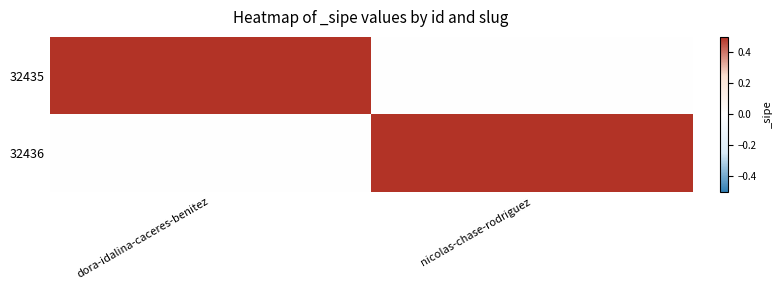

Reading left to right, transcribe all the data shown in this chart.

32435: dora-idalina-caceres-benitez=1	nicolas-chase-rodriguez=0
32436: dora-idalina-caceres-benitez=0	nicolas-chase-rodriguez=1